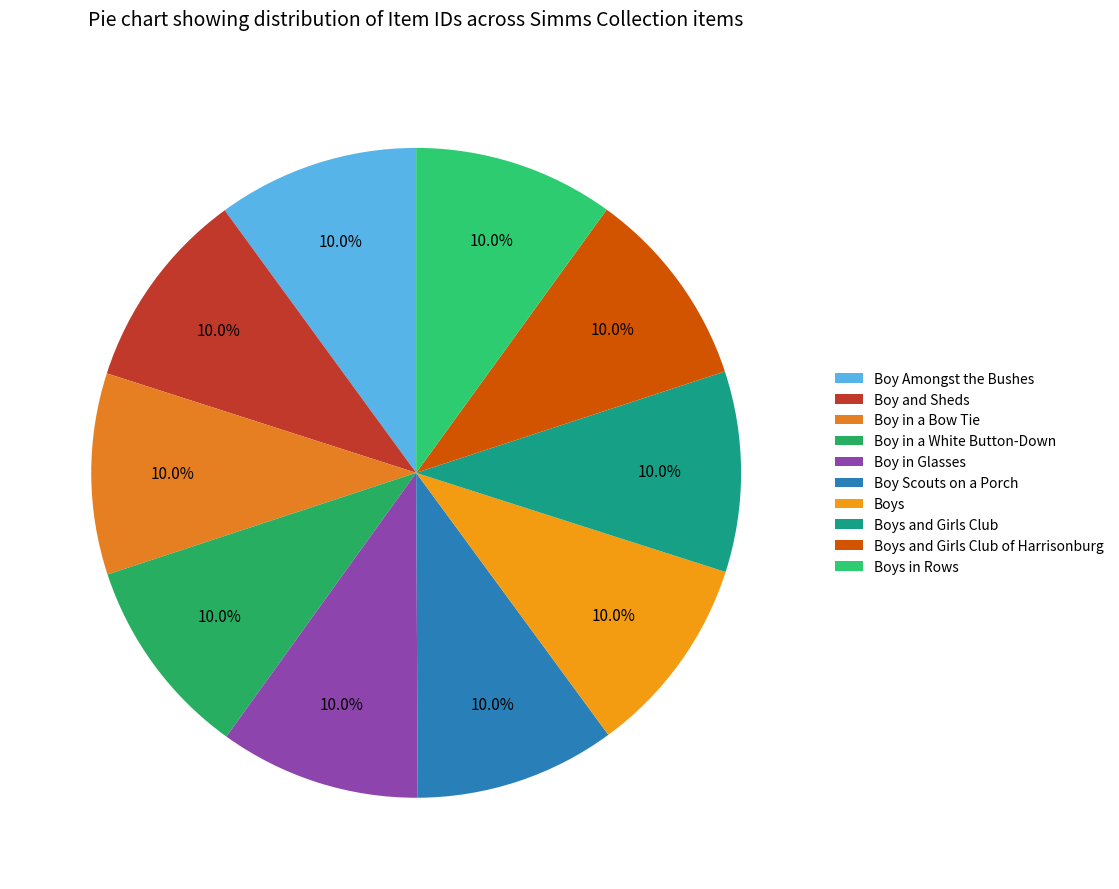

Is it true that Boys and Girls Club of Harrisonburg is 1% of the pie?

False